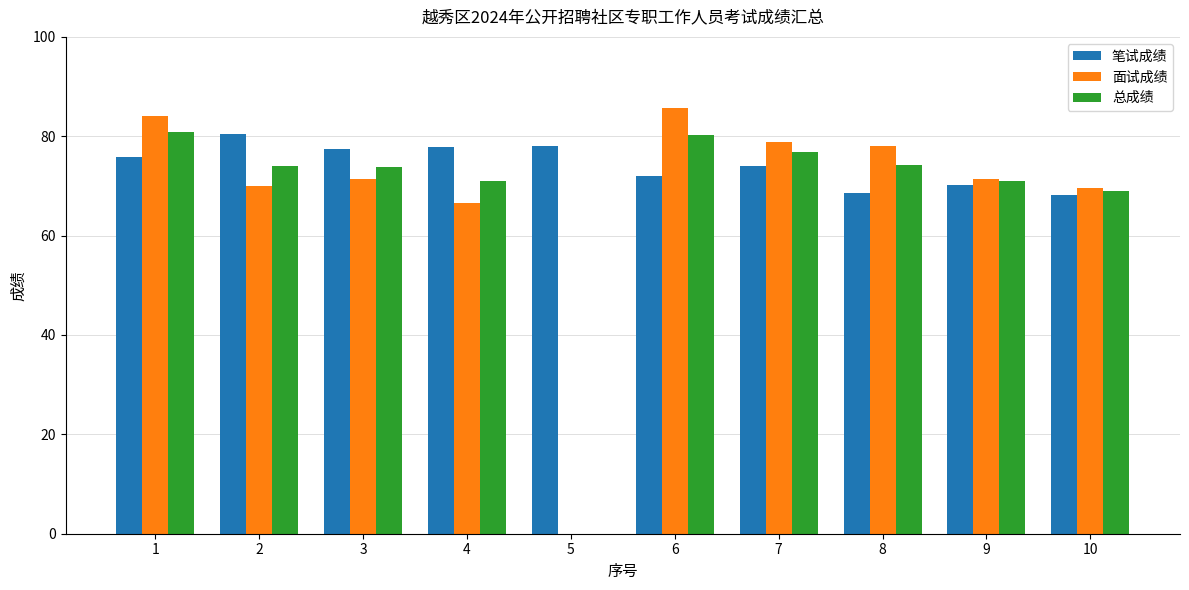

Are the bars horizontal?

No